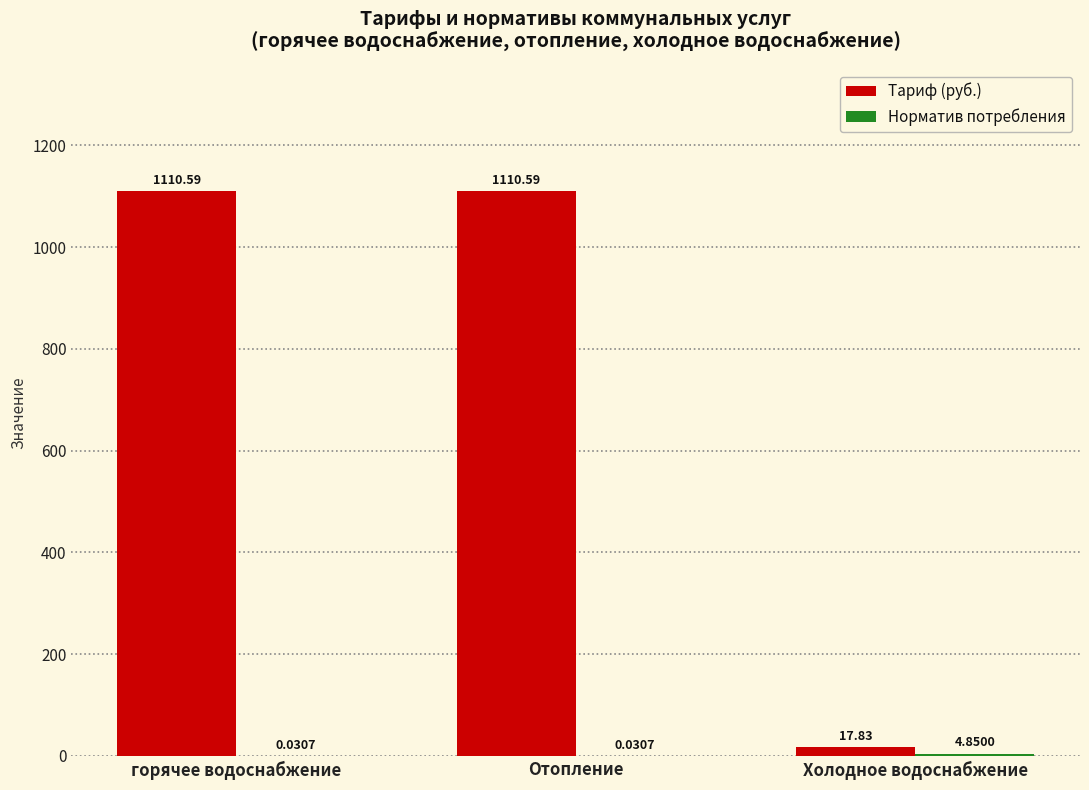

Which series has the widest spread of values?

Тариф (руб.)